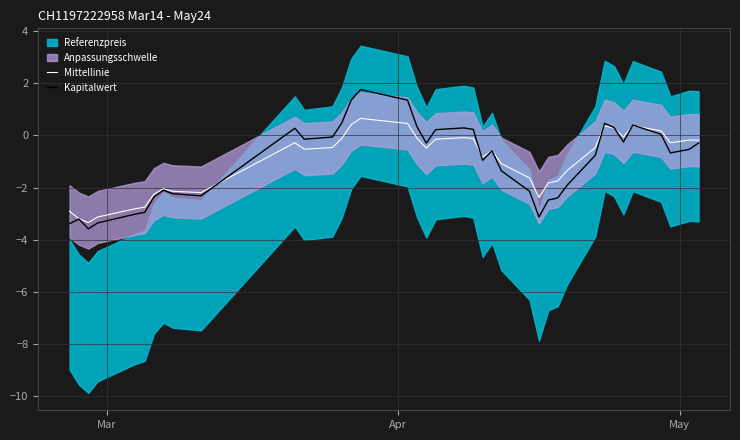

What is the maximum value for Kapitalwert?

1.8